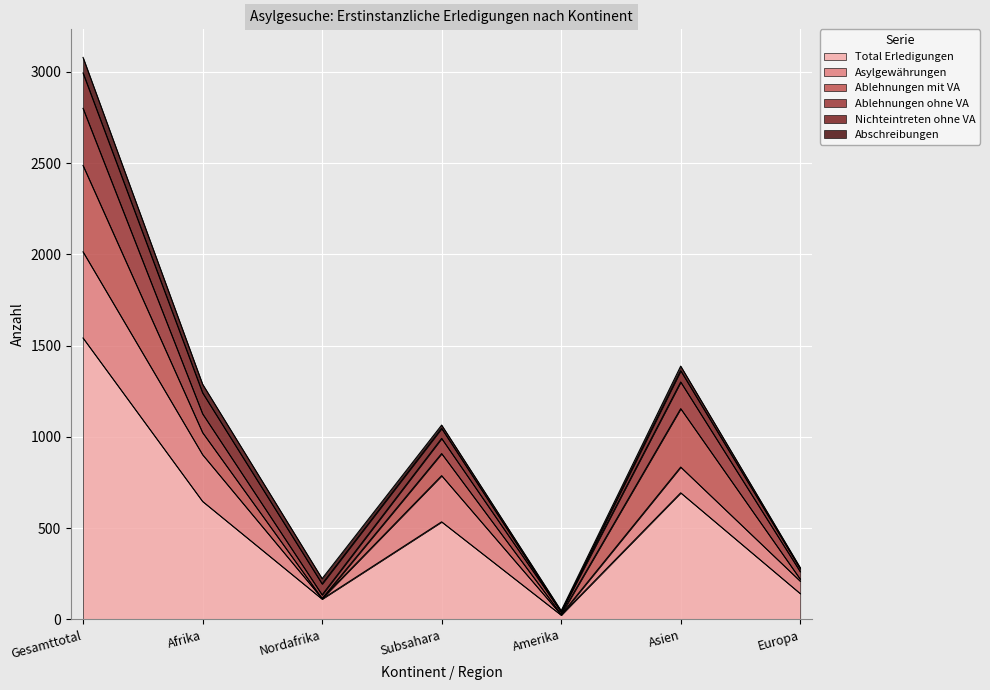

Where do Ablehnungen ohne VA and Ablehnungen mit VA first cross each other?

Afrika and Nordafrika